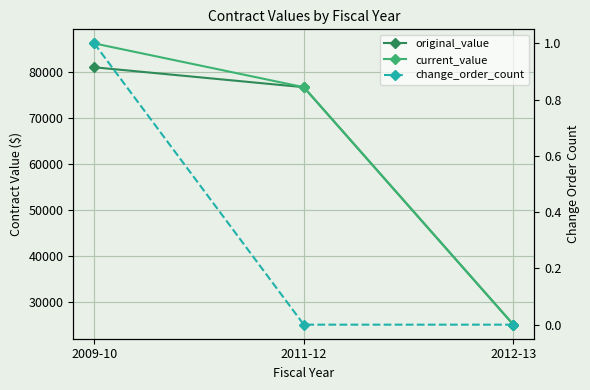

What is the sum of all change_order_count values?

1.0